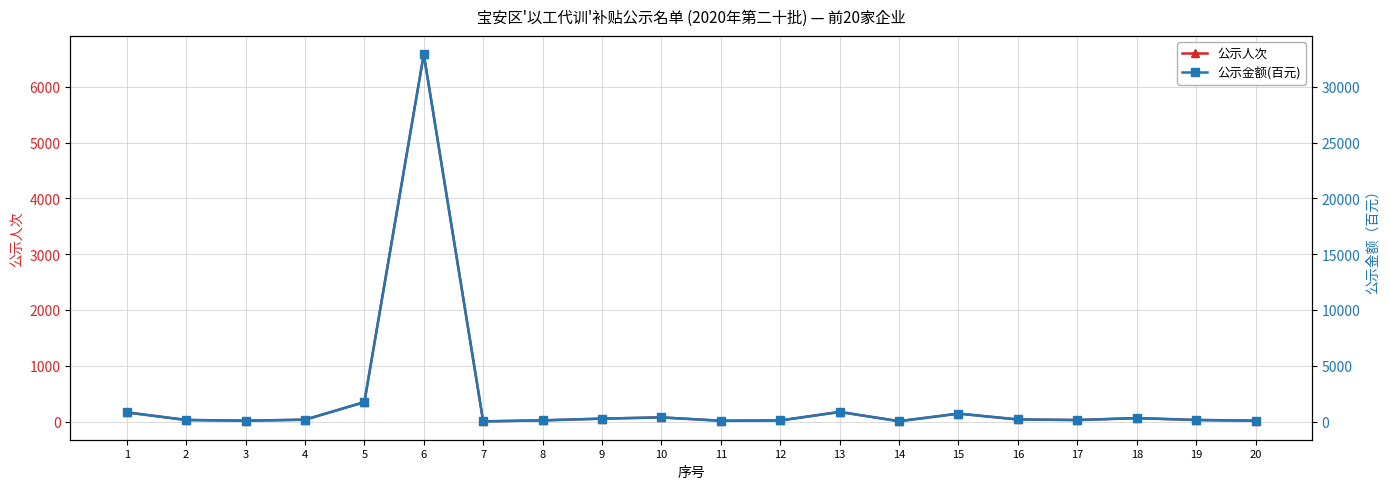

Is it true that 公示人次 equals 27 at 17?

True